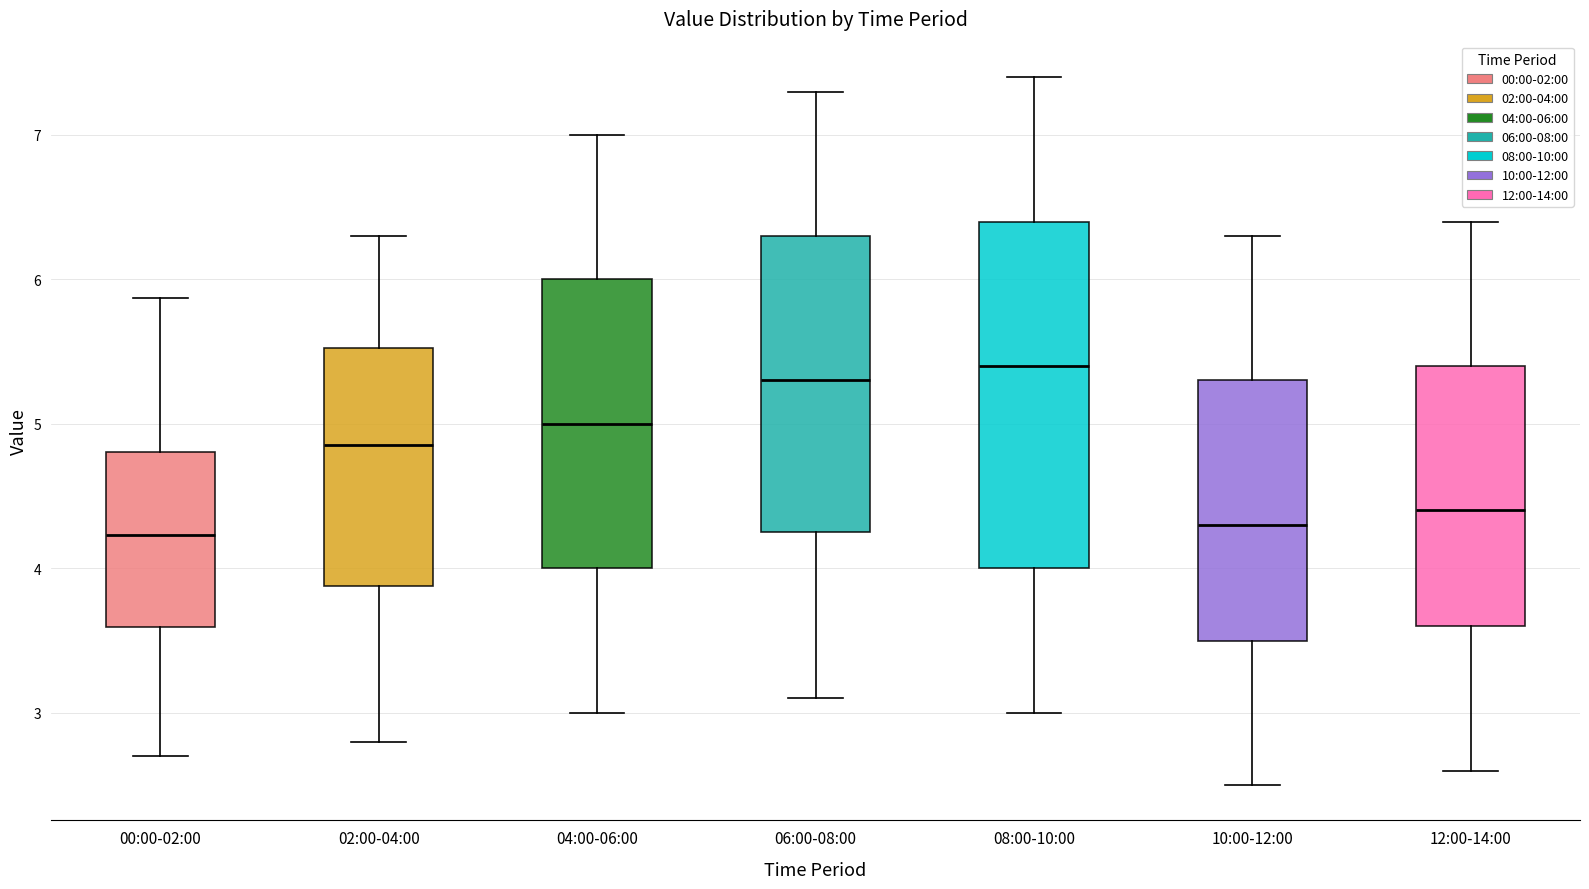

Comparing the boxes themselves (not the whiskers), which one is the tallest?

08:00-10:00